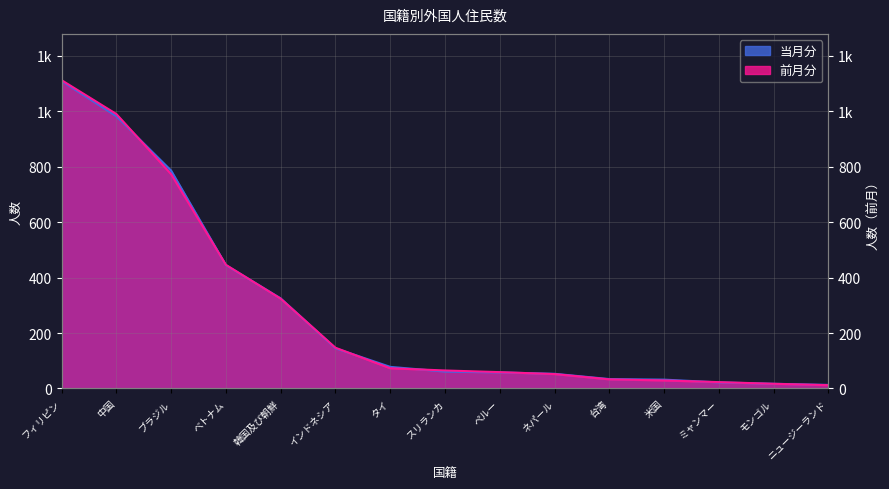

Reading left to right, what are all the values shown in this chart?

当月分: フィリピン=1109	中国=982	ブラジル=786	ベトナム=445	韓国及び朝鮮=325	インドネシア=145	タイ=78	スリランカ=61	ペルー=58	ネパール=53	台湾=34	米国=32	ミャンマー=22	モンゴル=17	ニュージーランド=13
前月分: フィリピン=1112	中国=990	ブラジル=773	ベトナム=446	韓国及び朝鮮=324	インドネシア=147	タイ=73	スリランカ=65	ペルー=59	ネパール=52	台湾=33	米国=29	ミャンマー=23	モンゴル=17	ニュージーランド=12